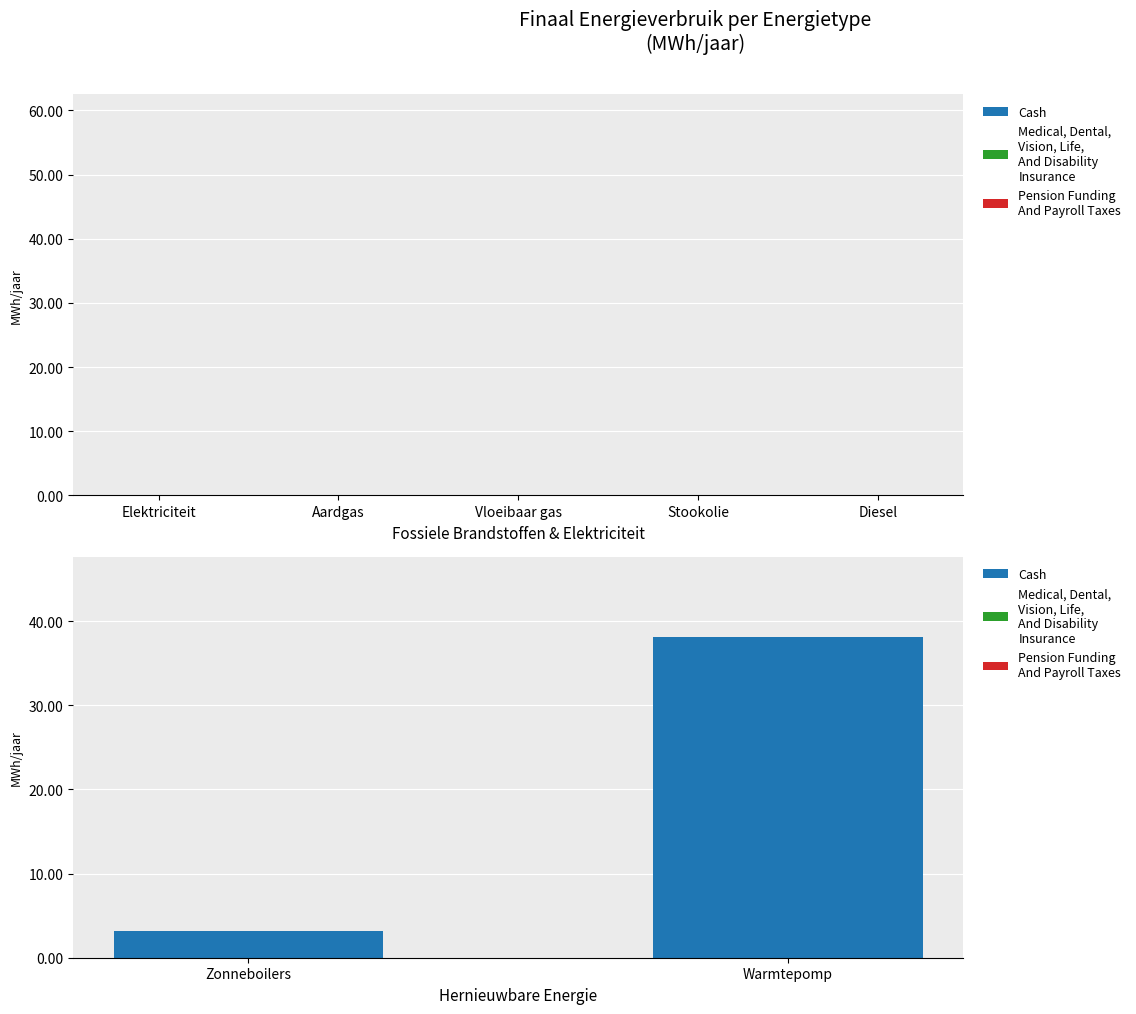

Reading left to right, extract all data points from this chart.

Zonneboilers=3.1	Warmtepomp=38.1